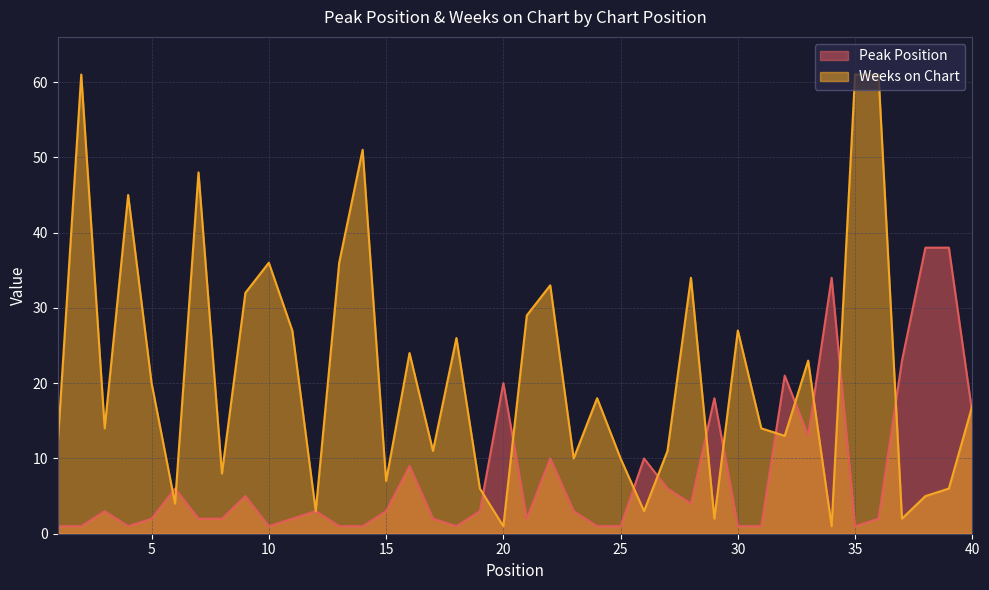

How many times do Peak Position and Weeks on Chart cross each other?

14